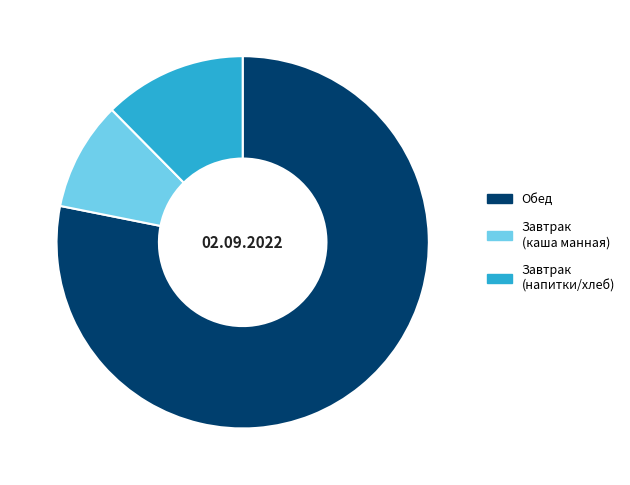

True or false: Завтрак (каша манная) accounts for 9% of the total.

True